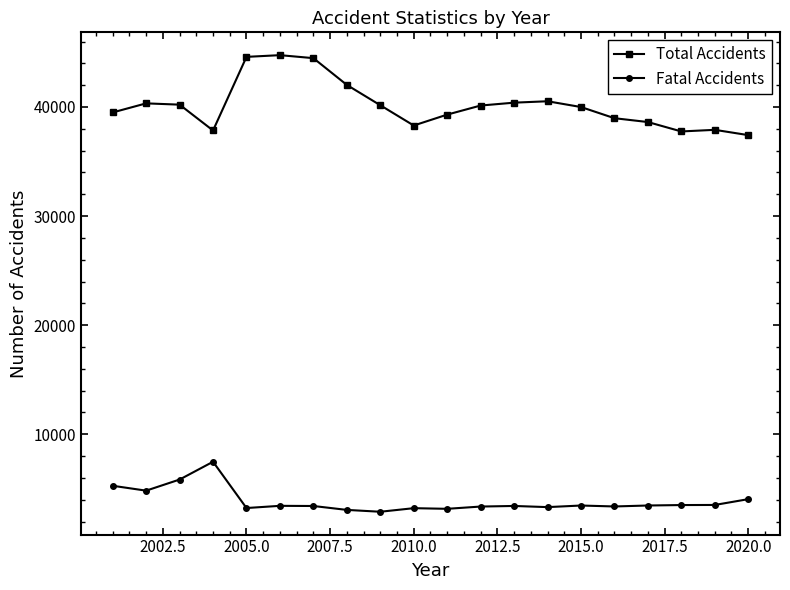

How many lines are shown in the chart?

2